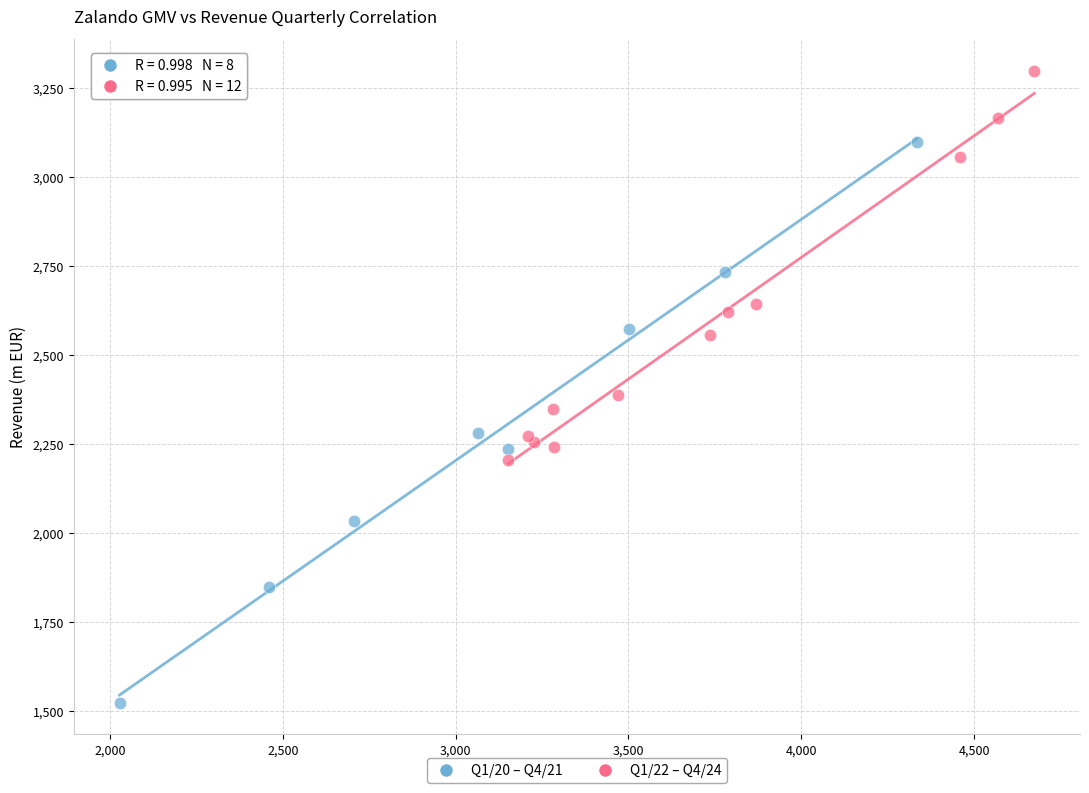

Which series reaches the minimum Y coordinate?

Q1/20 – Q4/21